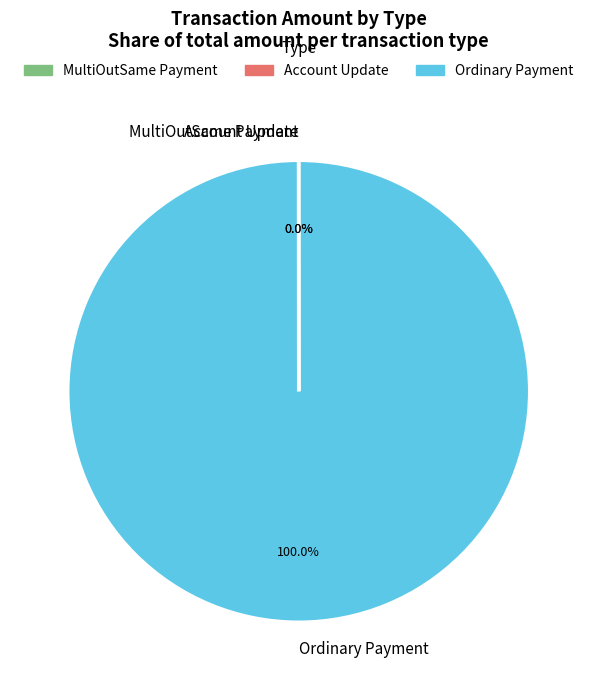

What is the largest slice in the pie chart?

Ordinary Payment